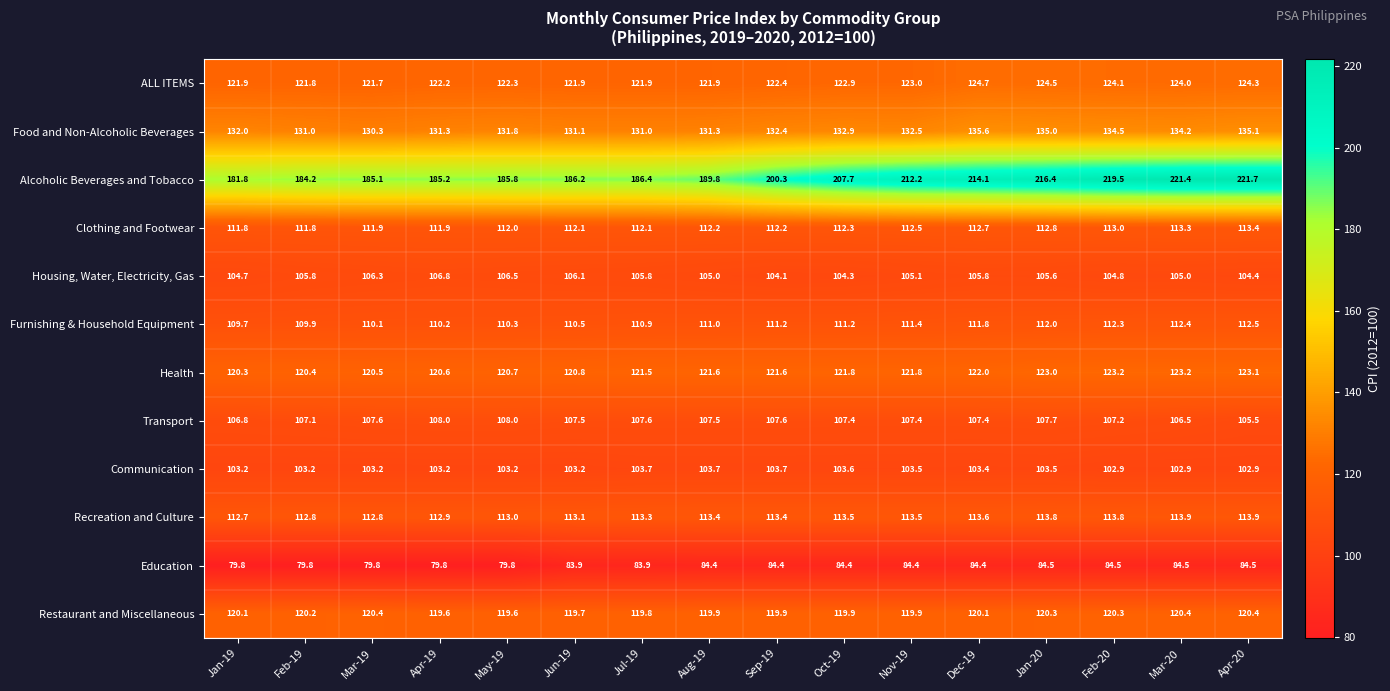

Between Apr-19 and Jul-19, which series saw the biggest shift?

Education